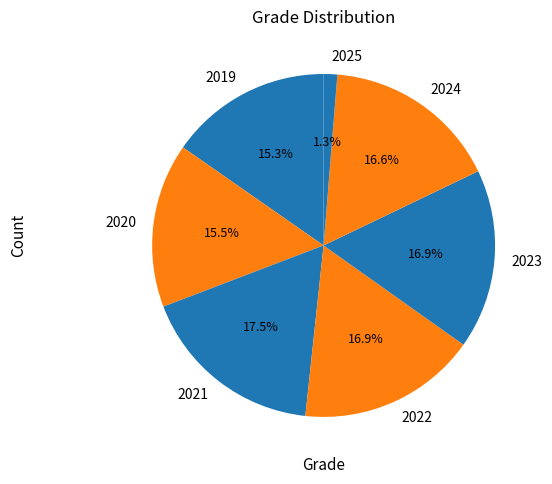

What percentage is NOT represented by 2023?

83.1%